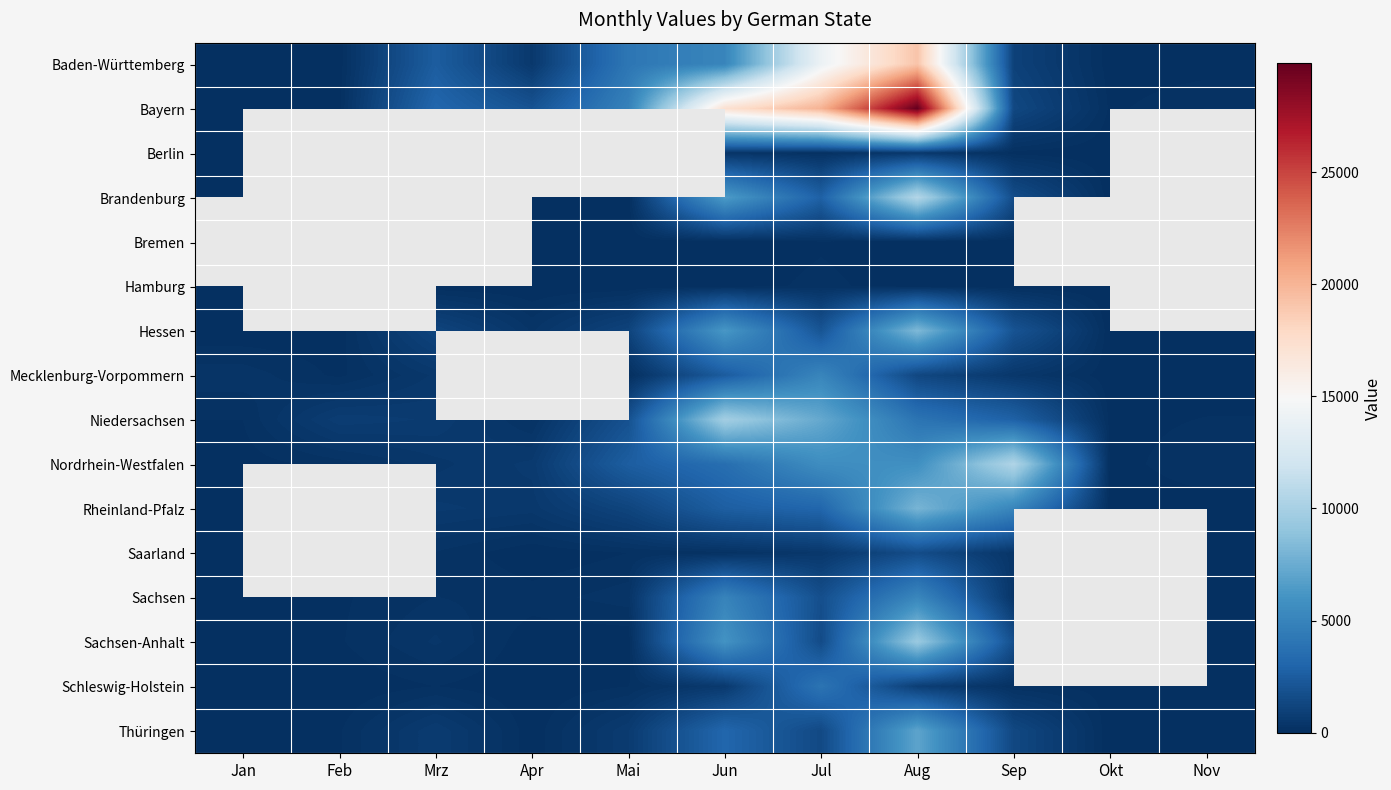

At which label does Sachsen-Anhalt reach its minimum?

Jan